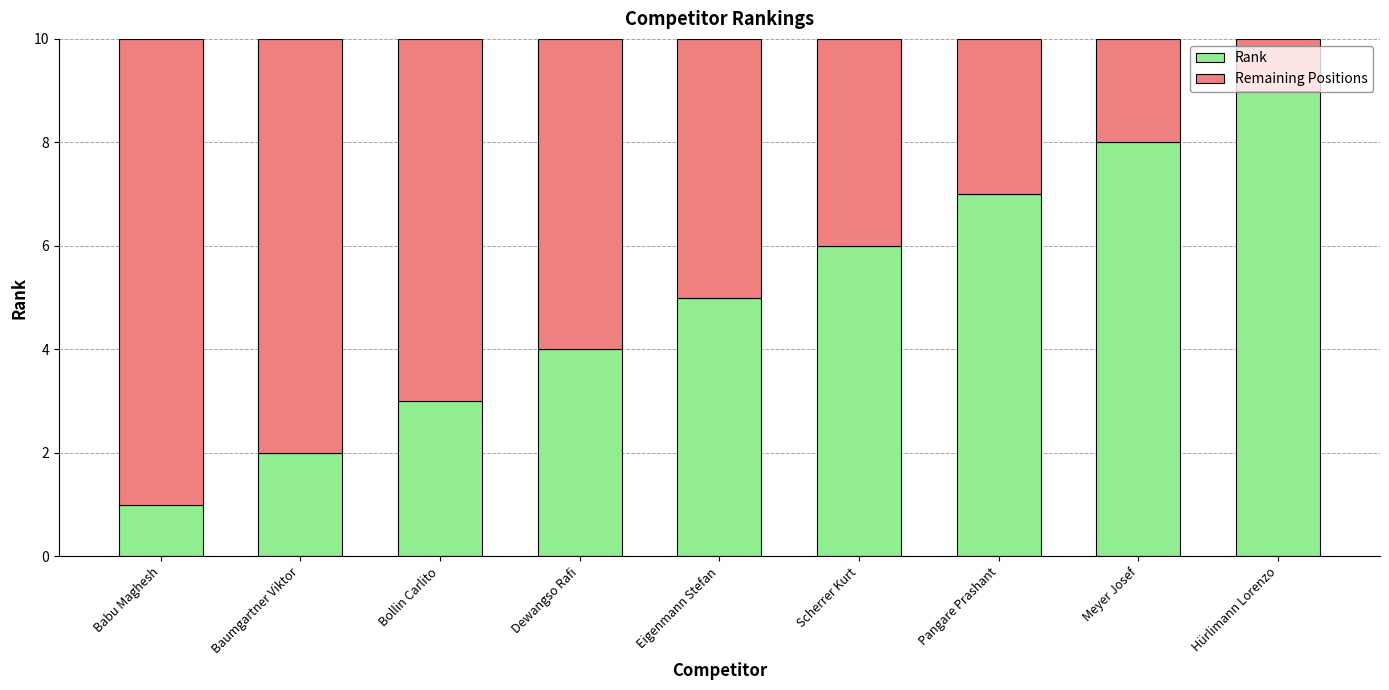

Rank the categories by Rank value from lowest to highest.

Babu Maghesh, Baumgartner Viktor, Bollin Carlito, Dewangso Rafi, Eigenmann Stefan, Scherrer Kurt, Pangare Prashant, Meyer Josef, Hürlimann Lorenzo